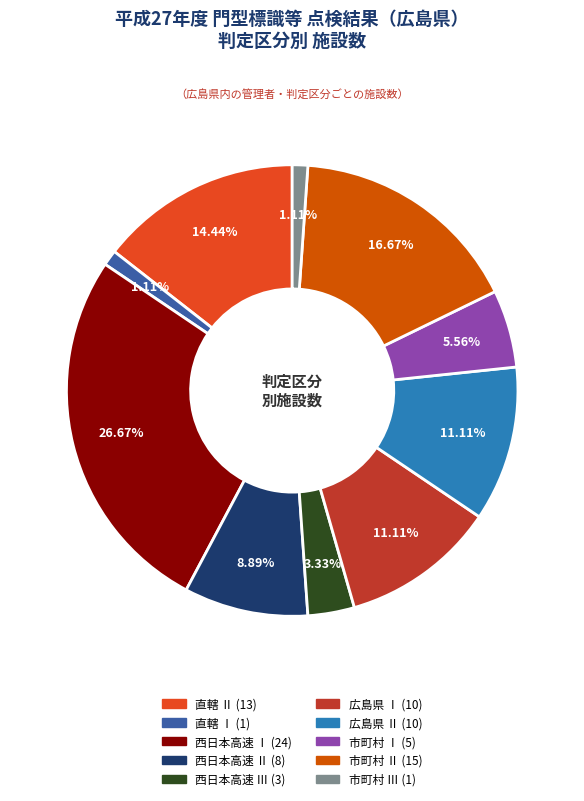

To the nearest percent, what is the average slice percentage?

10%